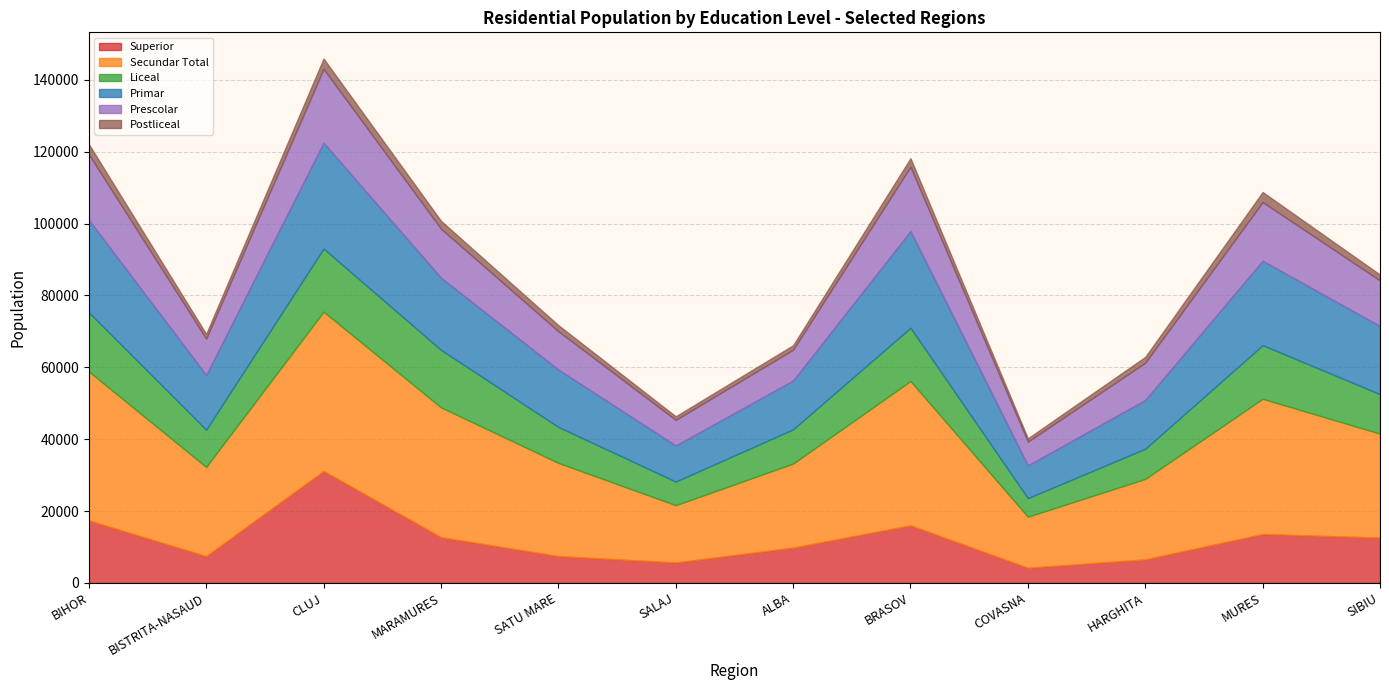

What is the difference between the second highest and minimum values in the Prescolar series?

11668